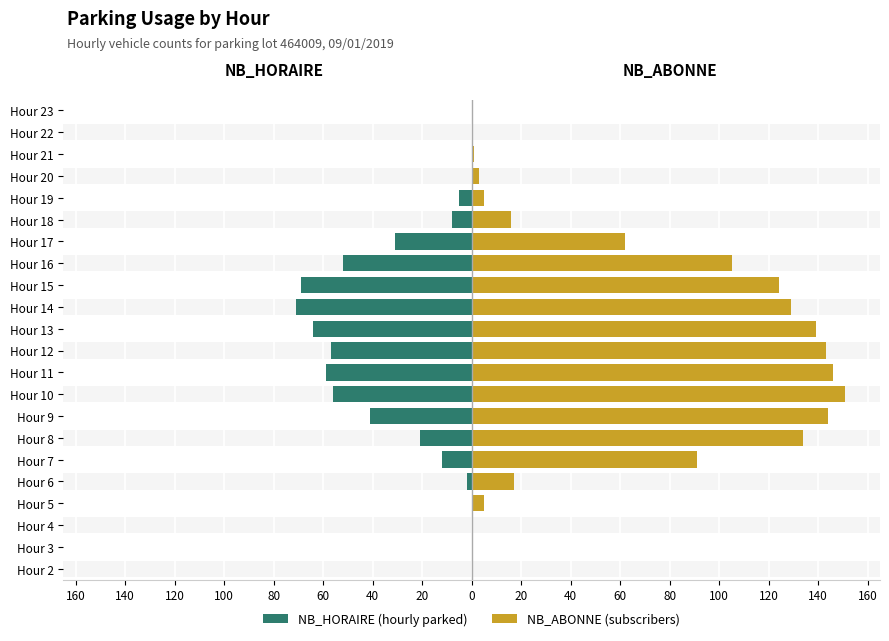

How many categories are shown in the chart?

22